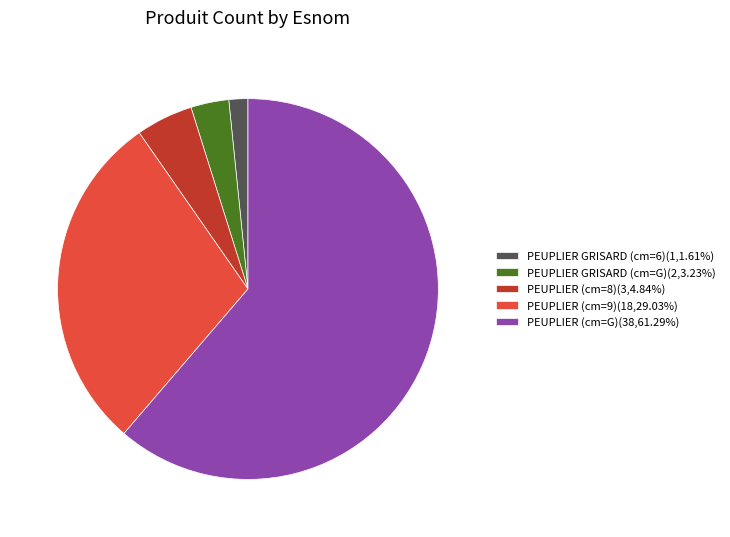

Count the number of slices in the pie.

5